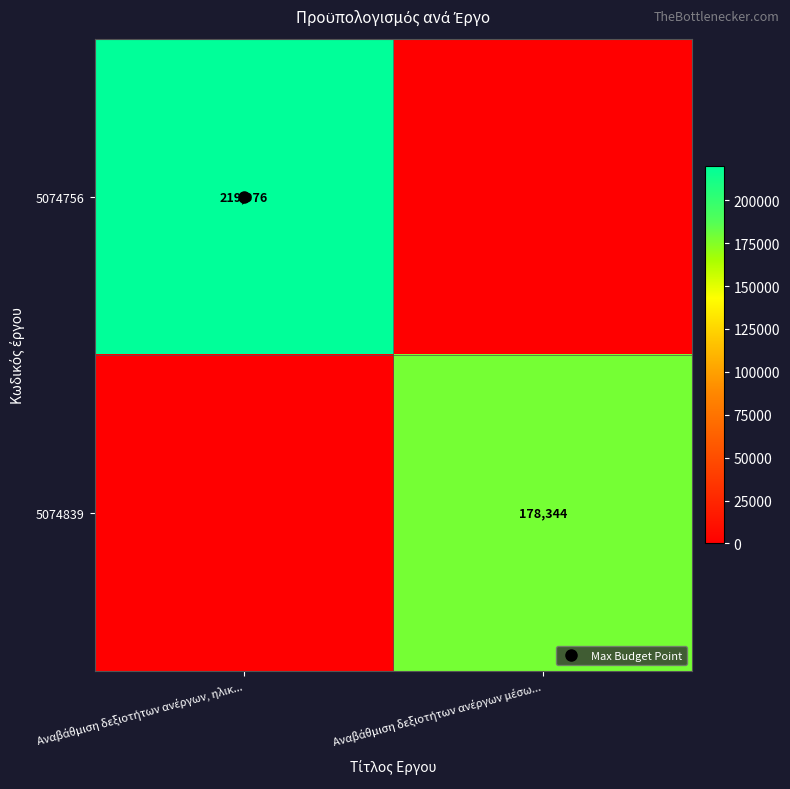

Is it true that 5074756 equals 373726 at Αναβάθμιση δεξιοτήτων ανέργων, ηλικ...?

False